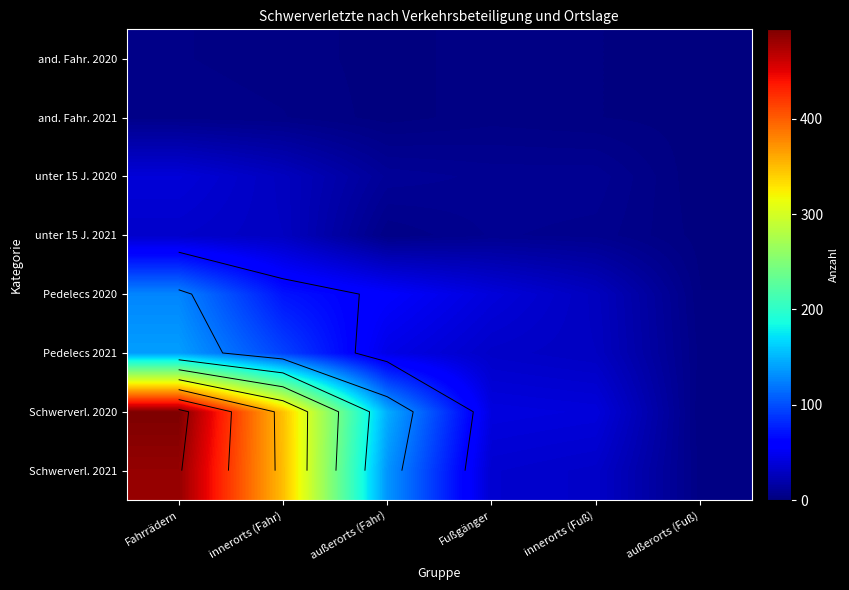

At which label does Schwerverl. 2021 first exceed 134?

Fahrrädern